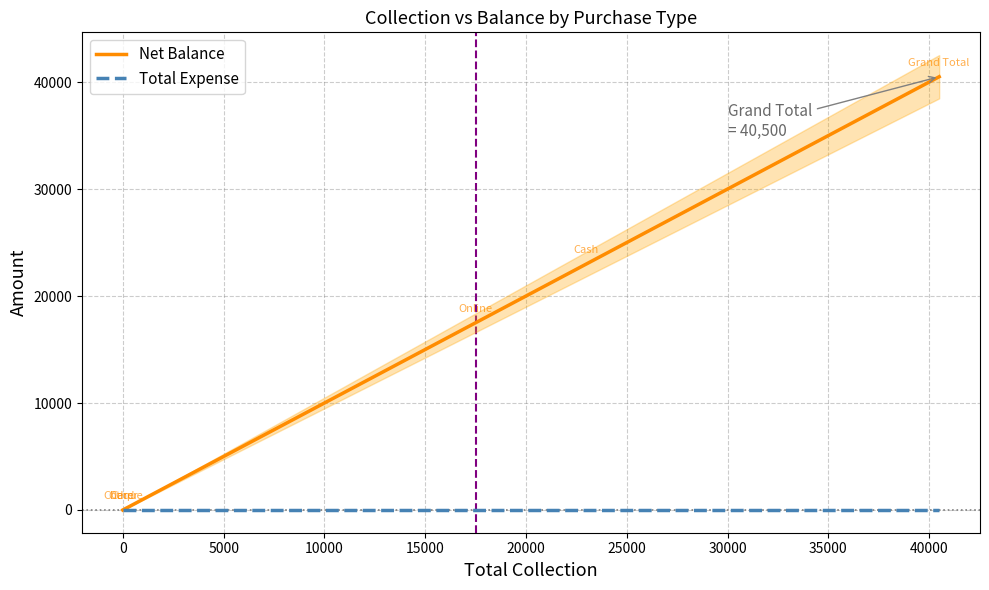

True or false: Total Expense and Net Balance intersect in this chart.

False